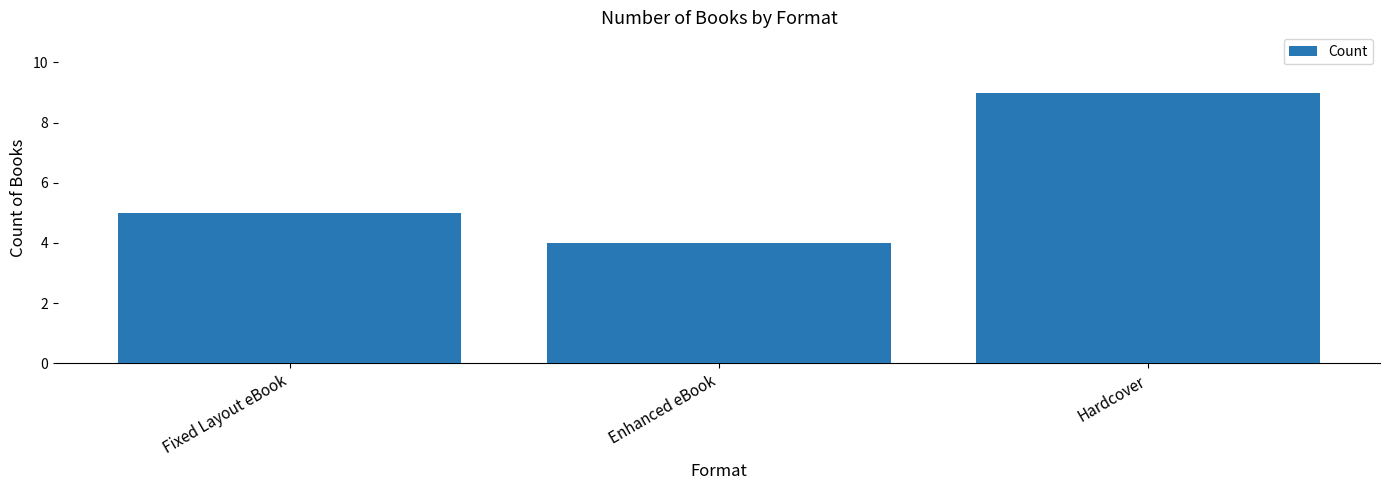

What is the minimum value shown in the chart?

4